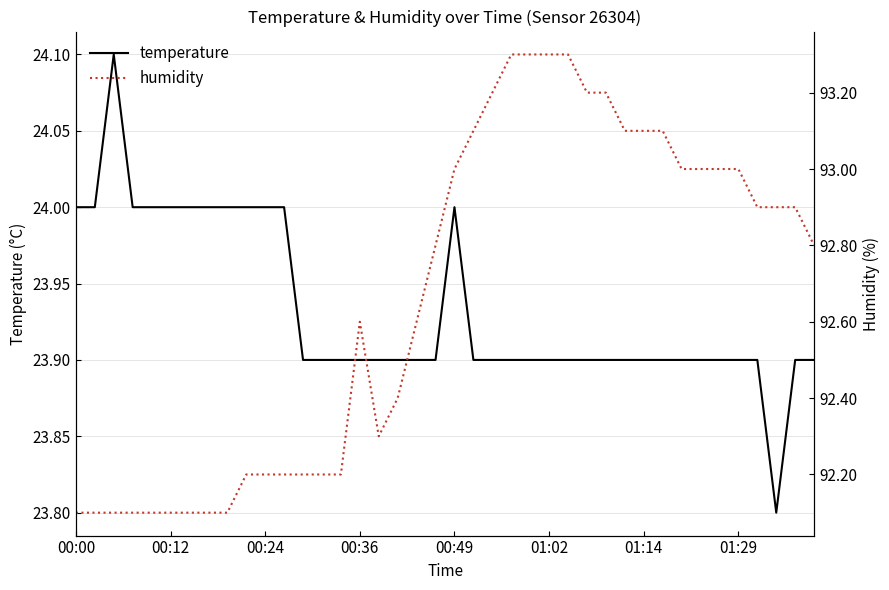

What is the minimum value shown in the chart?

23.8